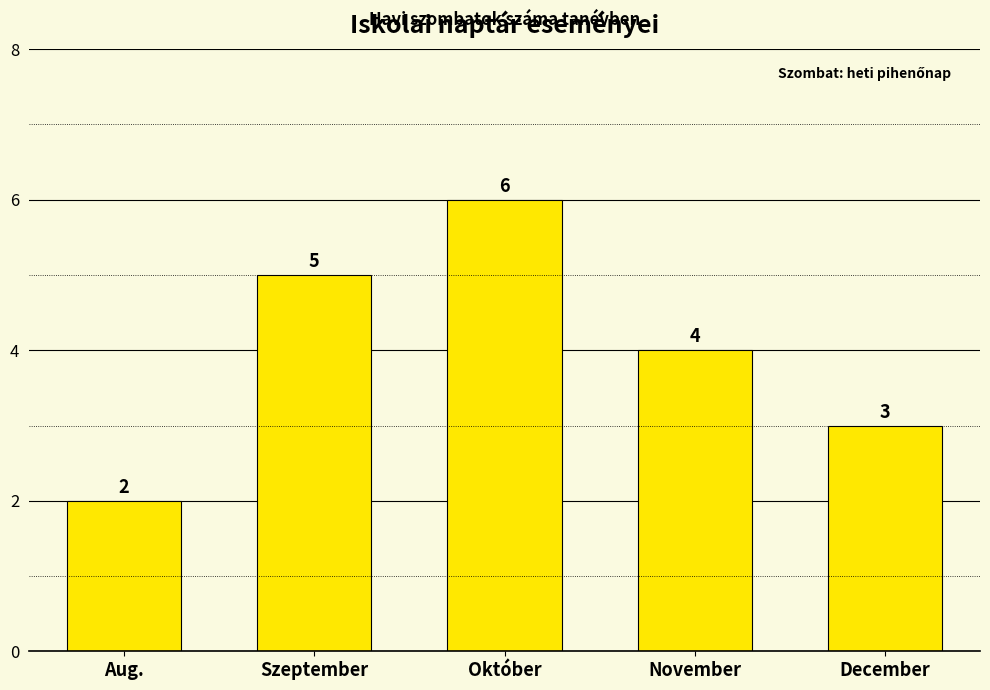

Are the bars horizontal?

No